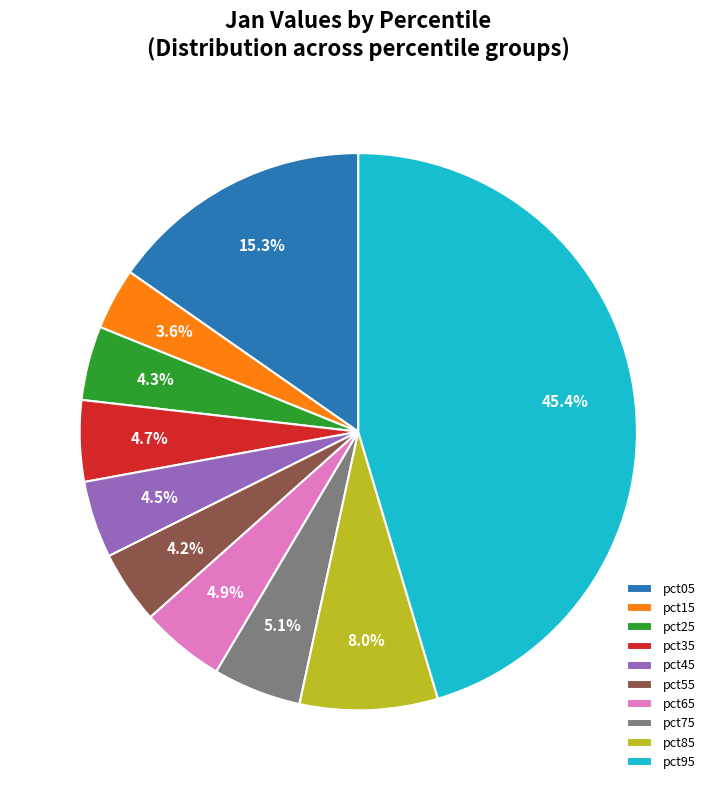

What is the largest slice in the pie chart?

pct95